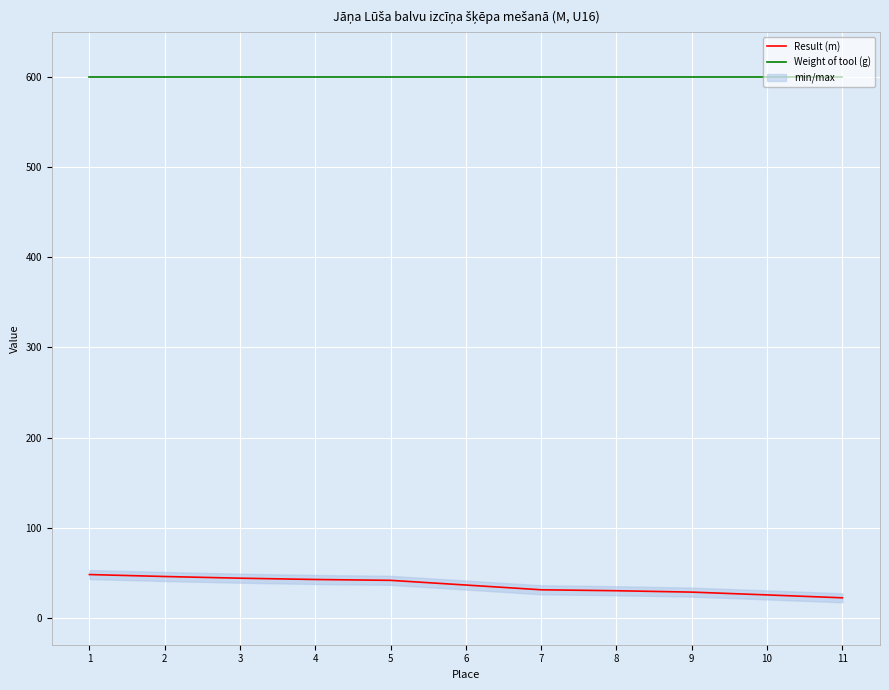

Which series has the widest spread of values?

Result (m)